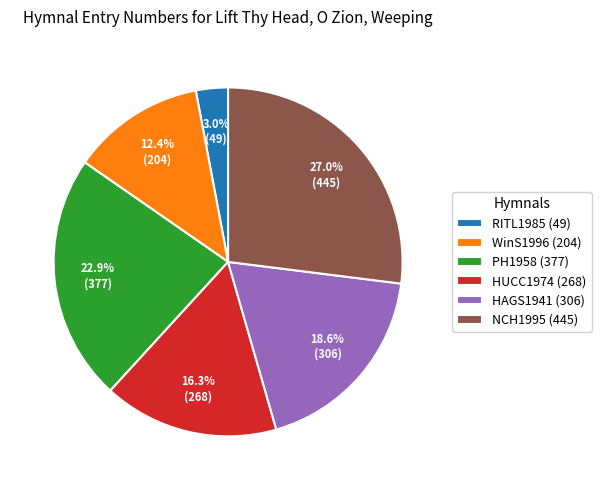

Approximately how many times larger is the value at PH1958 (377) compared to NCH1995 (445)?

0.8